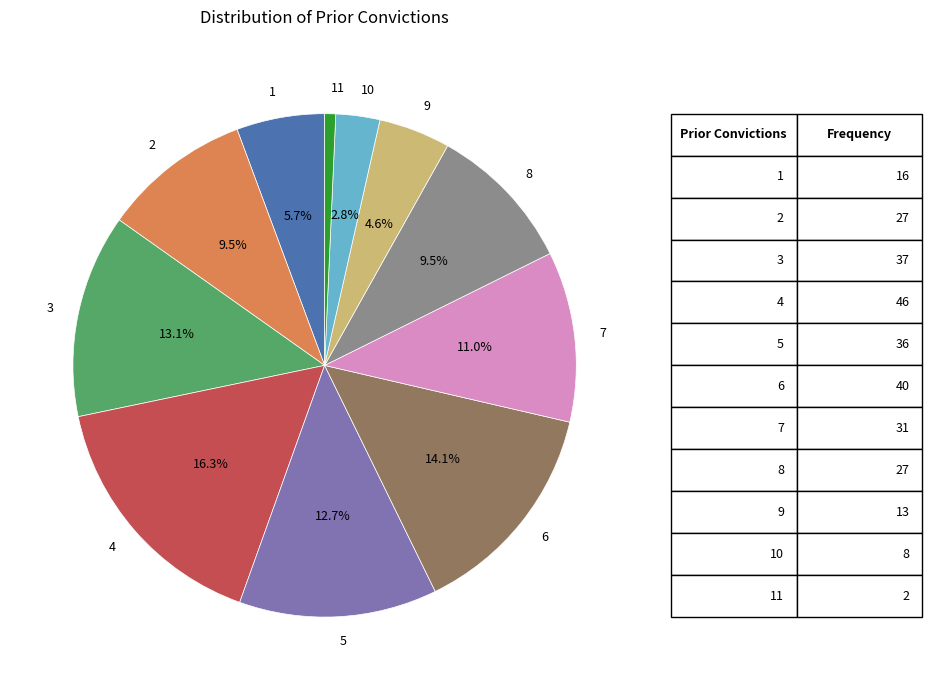

To the nearest percent, what is the combined percentage of 3 and 10?

16%